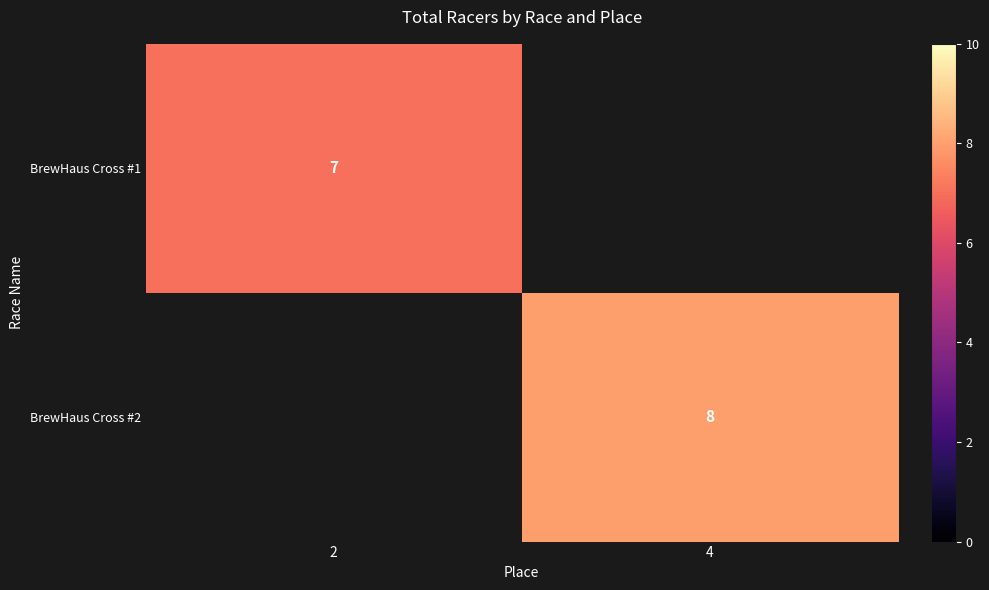

True or false: BrewHaus Cross #1 has a value of 4.5 at 2.

False